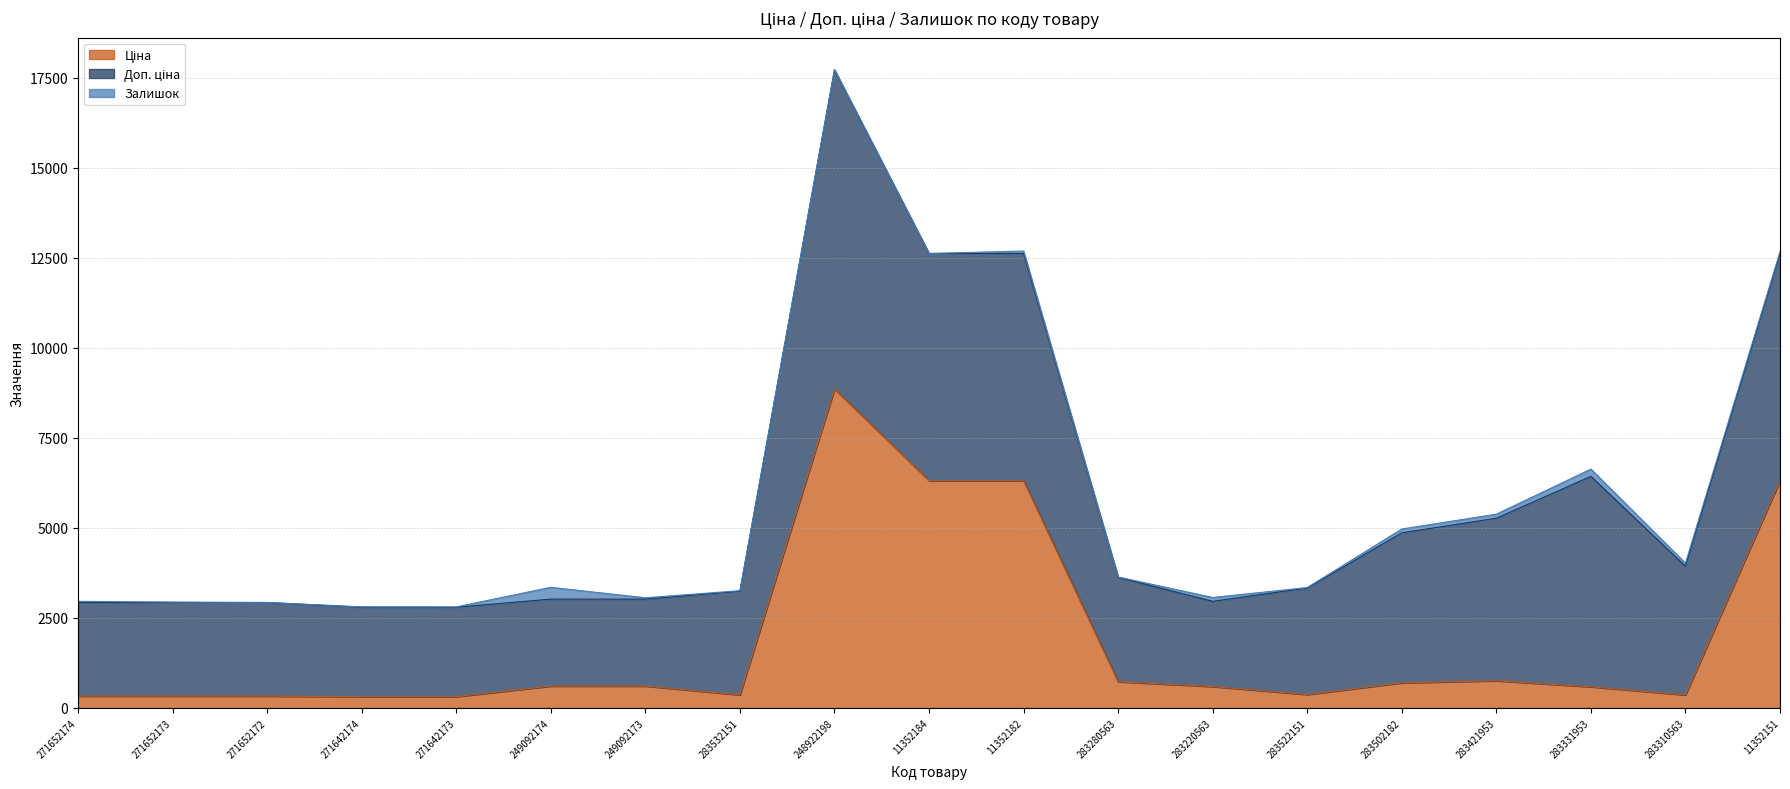

How many interior local valleys does the Доп. ціна series have?

2